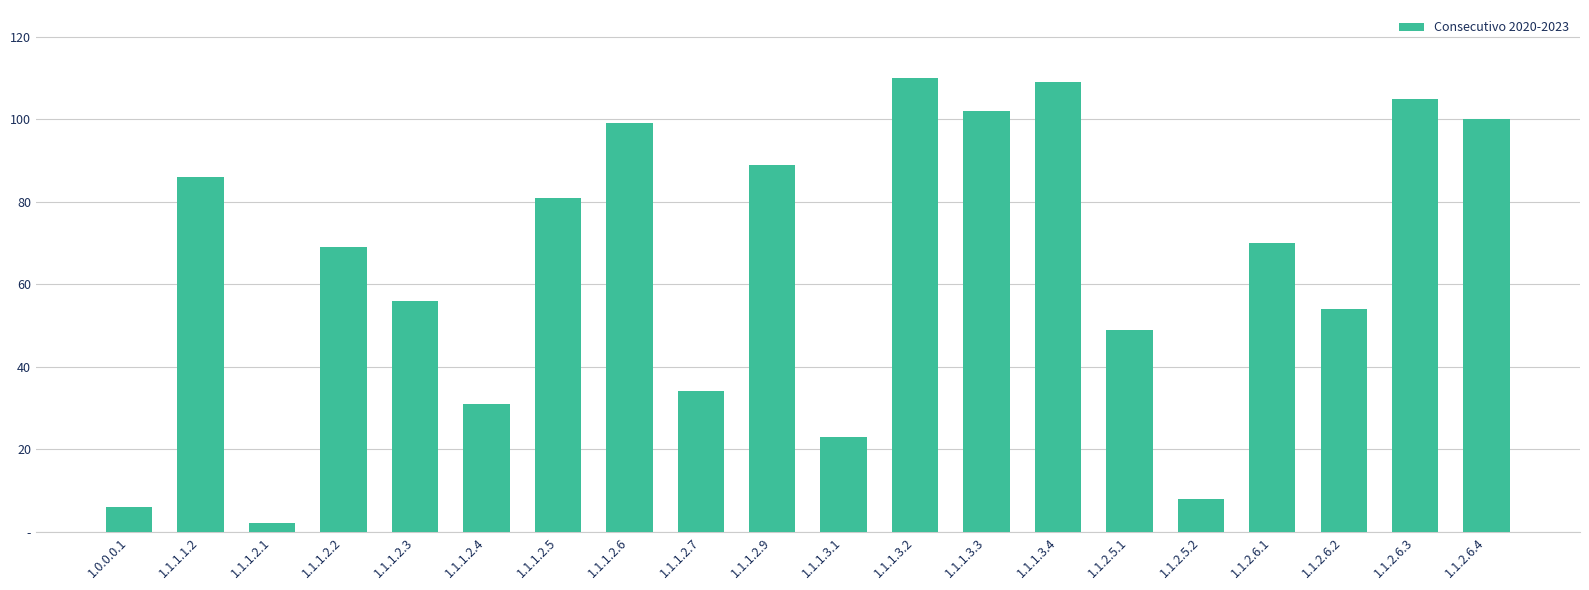

Does the chart contain any negative values?

No